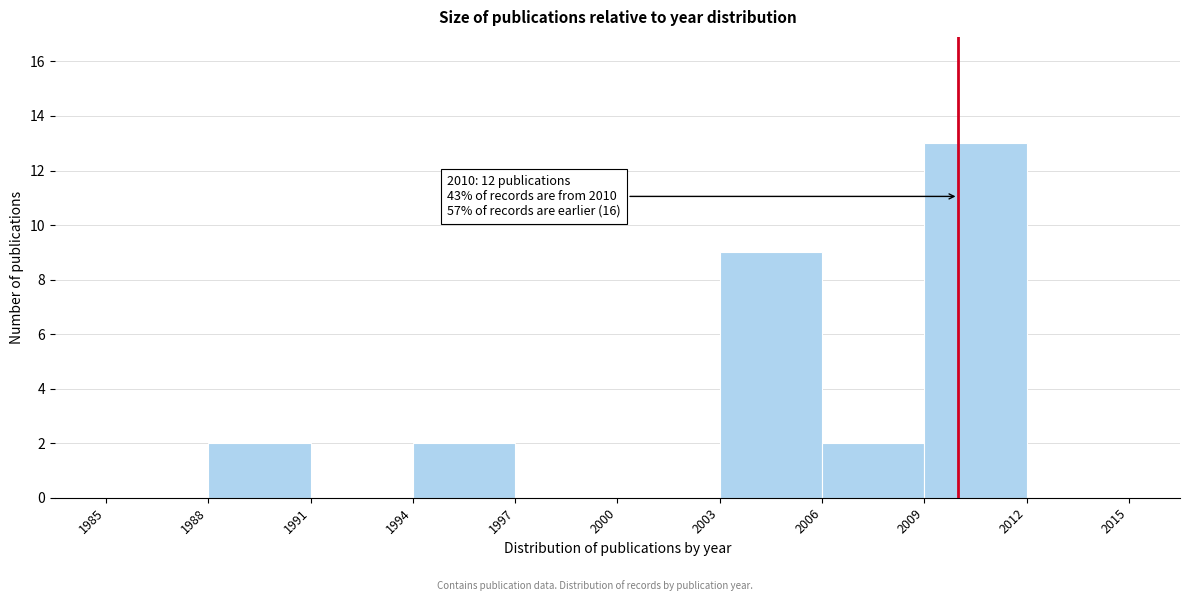

Which range on the x-axis has the tallest bar?

2009 to 2012